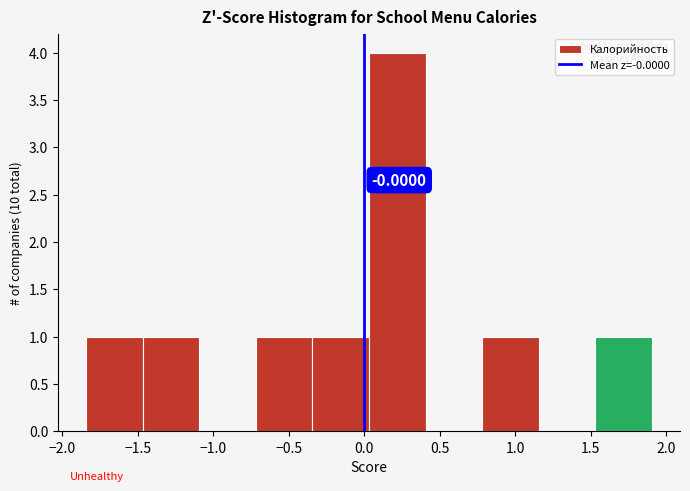

Which range on the x-axis has the tallest bar?

0.05 to 0.40